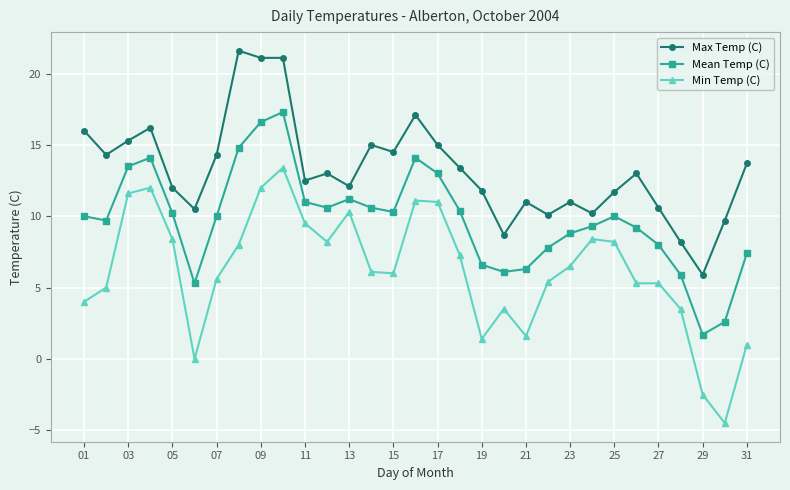

True or false: Mean Temp (C) and Max Temp (C) cross at least once.

False